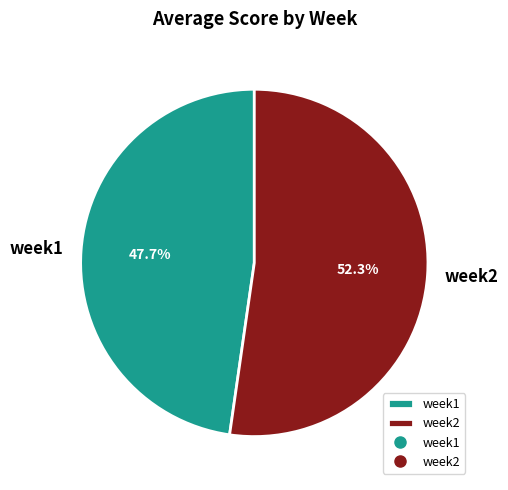

What percentage is the week1 slice, to the nearest percent?

48%